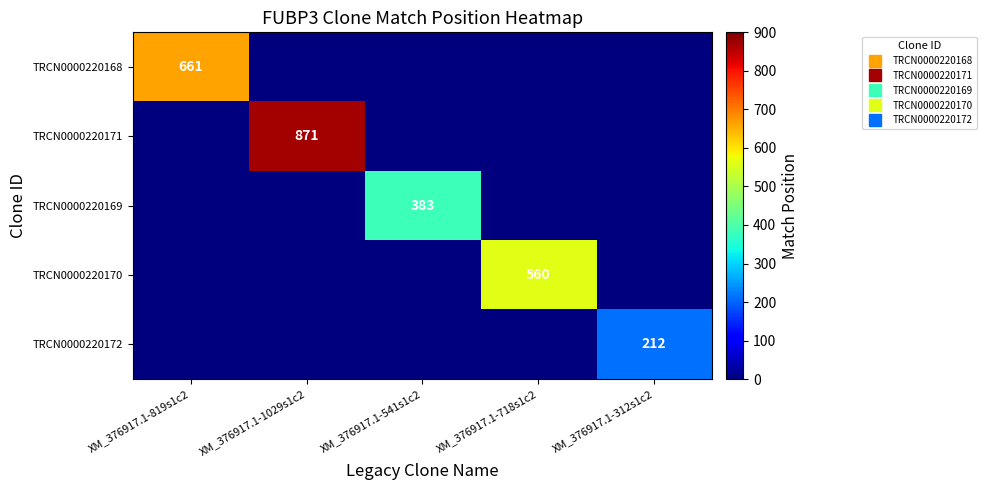

Is the value of TRCN0000220172 at XM_376917.1-541s1c2 greater than the value of TRCN0000220169 at XM_376917.1-819s1c2?

No